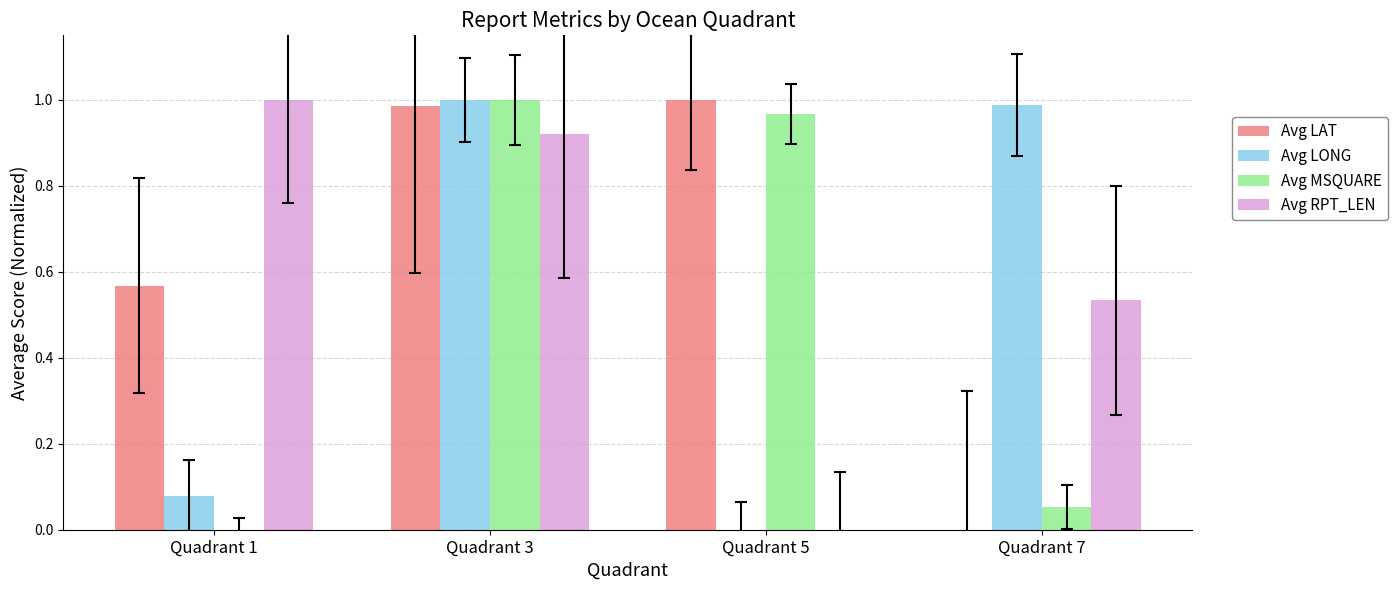

Between Quadrant 1 and Quadrant 7, which series saw the biggest shift?

Avg LONG